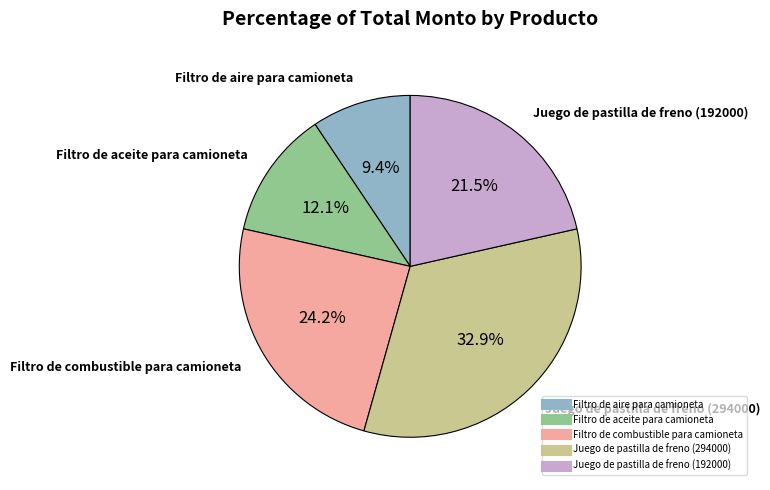

Combined, do Filtro de combustible para camioneta and Filtro de aceite para camioneta account for over 50%?

No